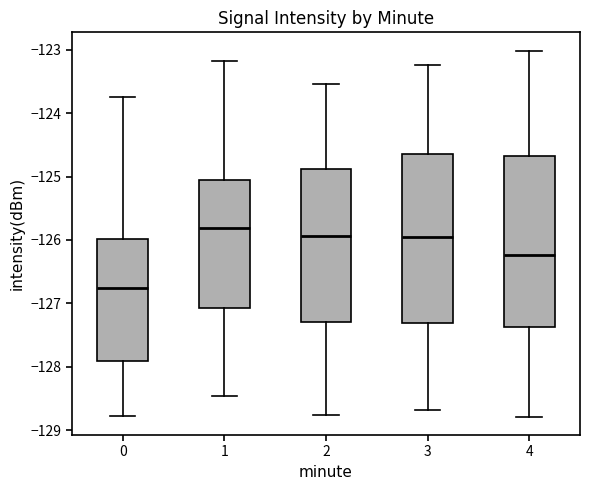

Reading left to right, read every box against the y-axis: the position of its median line, the range the box covers, and the ends of its whiskers. The values are not printed on the chart, so give them approximately, as read against the axis.

0: median -126.8, box -127.9 to -126.0, whiskers -128.8 to -123.7
1: median -125.8, box -127.1 to -125.1, whiskers -128.5 to -123.2
2: median -125.9, box -127.3 to -124.9, whiskers -128.8 to -123.5
3: median -126.0, box -127.3 to -124.6, whiskers -128.7 to -123.2
4: median -126.2, box -127.4 to -124.7, whiskers -128.8 to -123.0